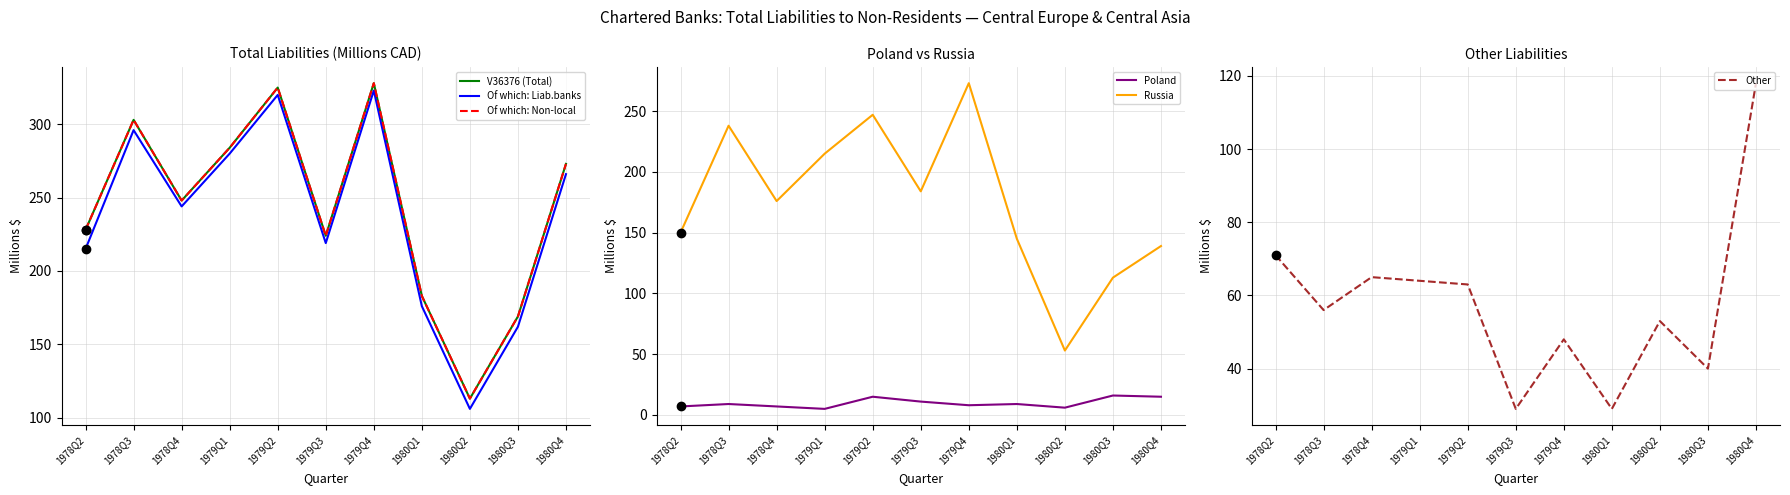

Where is Poland nearest to the value 10?

1978Q3